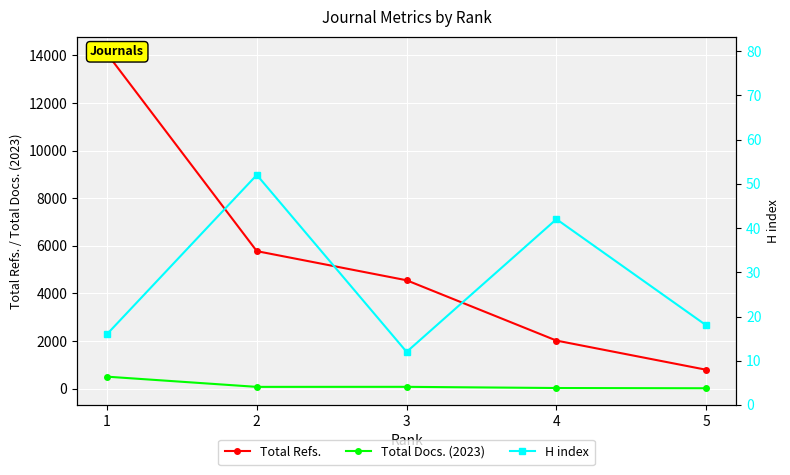

What are all the series names shown in the legend?

Total Refs., Total Docs. (2023), H index